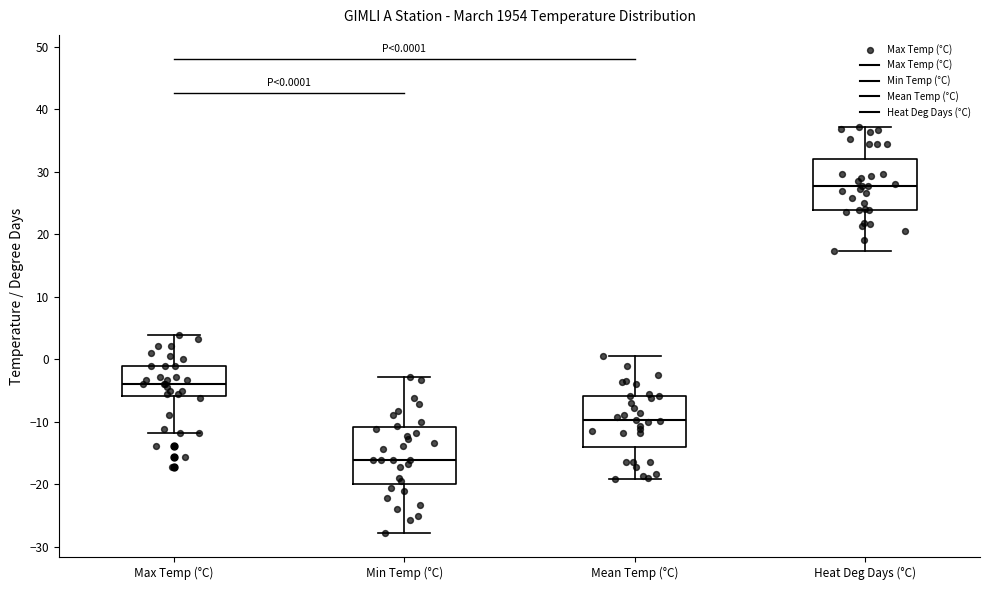

Comparing the boxes themselves (not the whiskers), which one is the tallest?

Min Temp (°C)